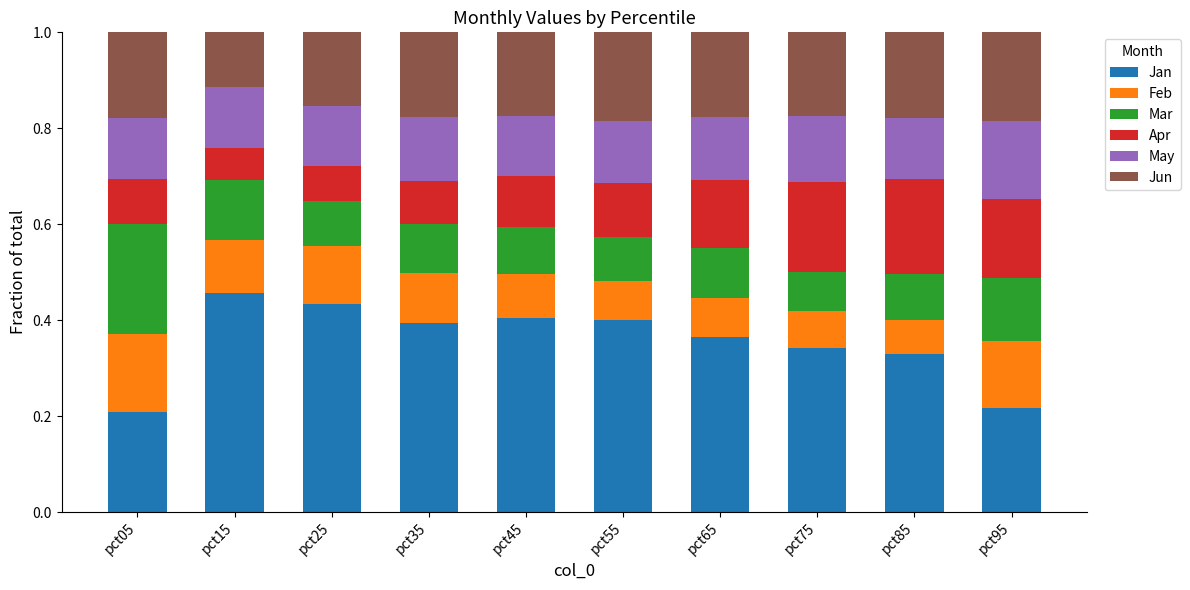

How many Jan values are between 0 and 1?

10